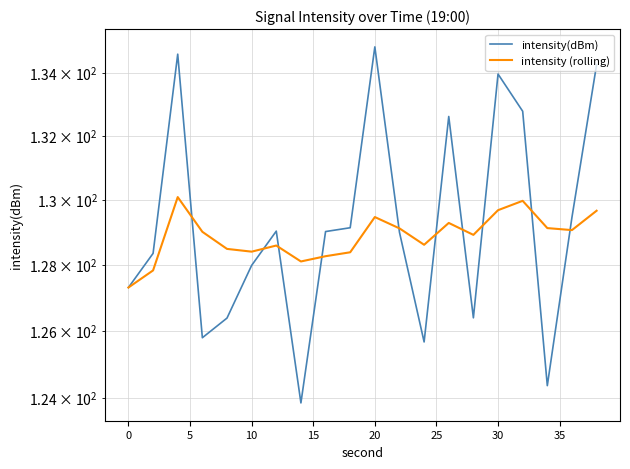

What are all the series names shown in the legend?

intensity(dBm), intensity (rolling)